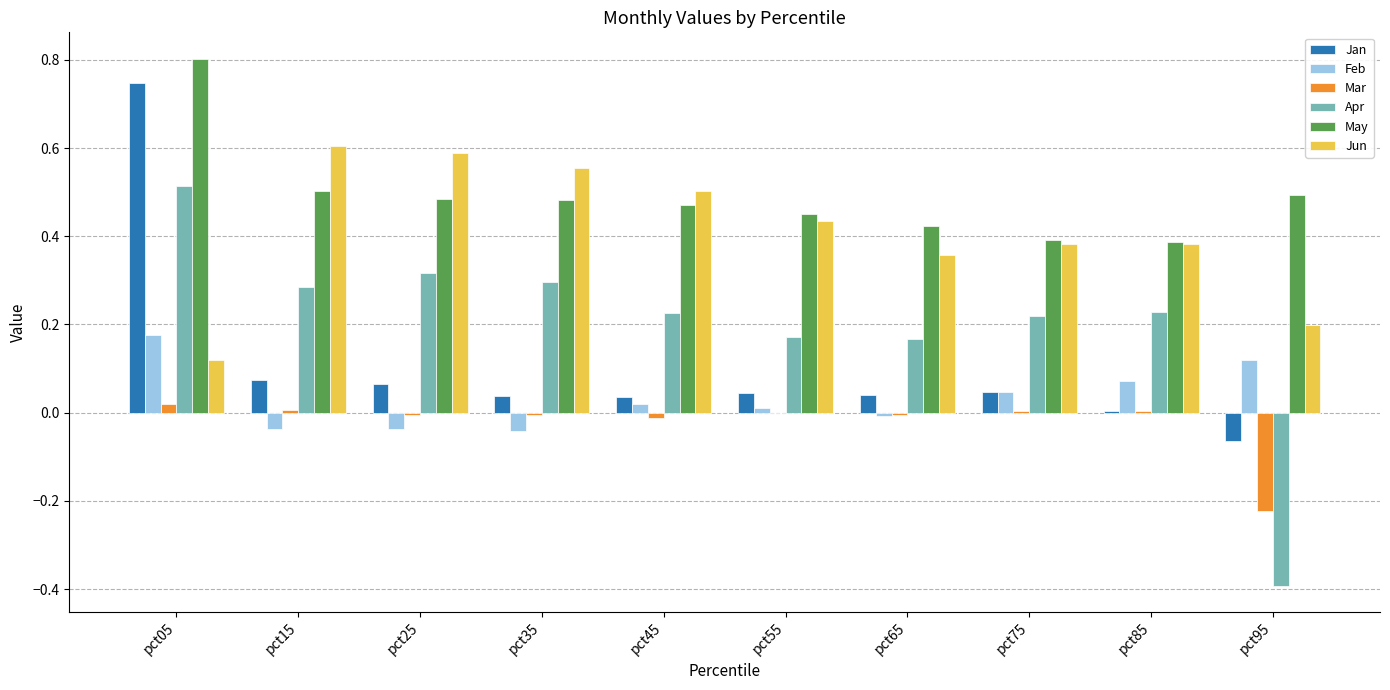

Which category has the highest value across all series?

pct05